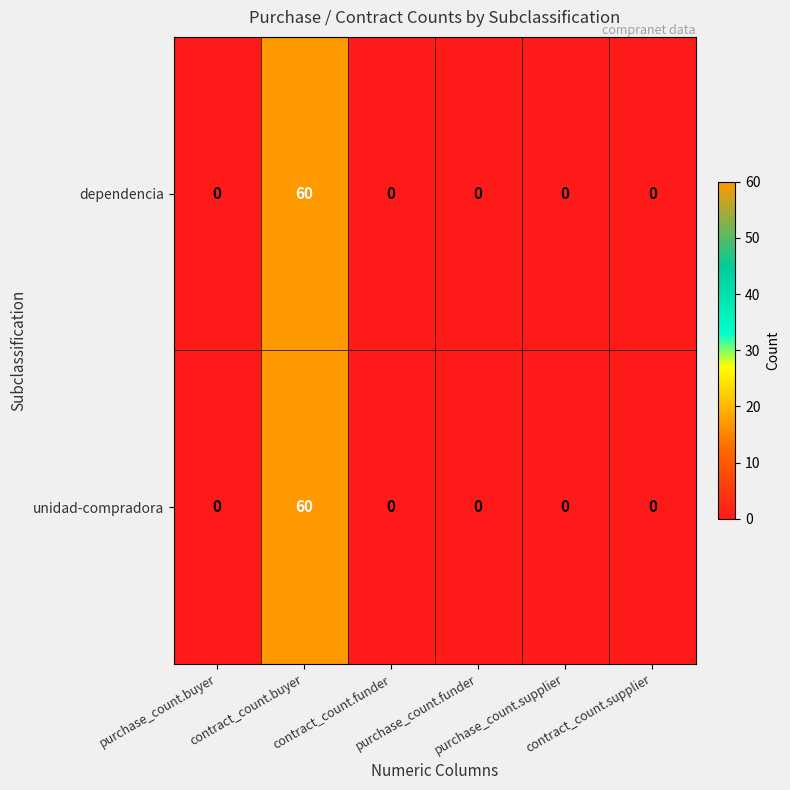

What is the maximum value for unidad-compradora?

60